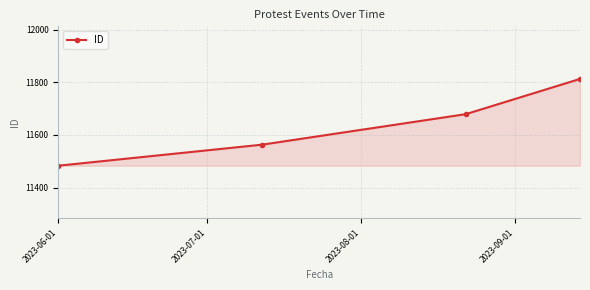

What is the value of the 4th point from the left?

11813